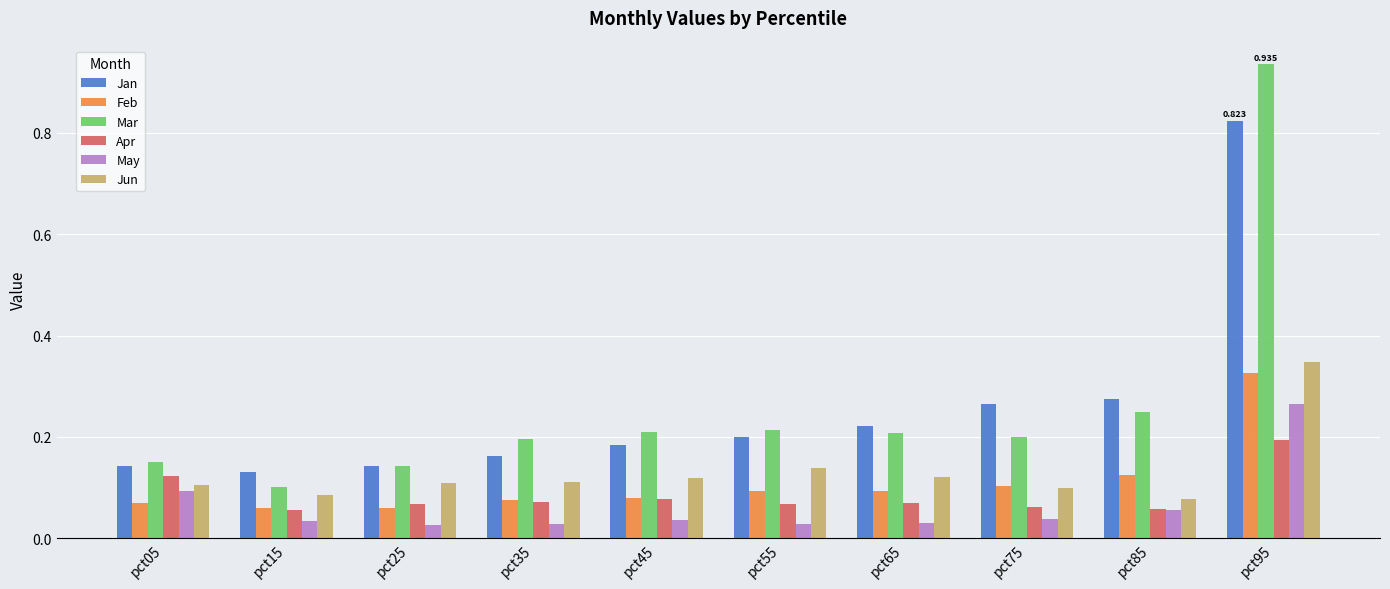

List the series in order of their peak value, lowest first.

Apr, May, Feb, Jun, Jan, Mar